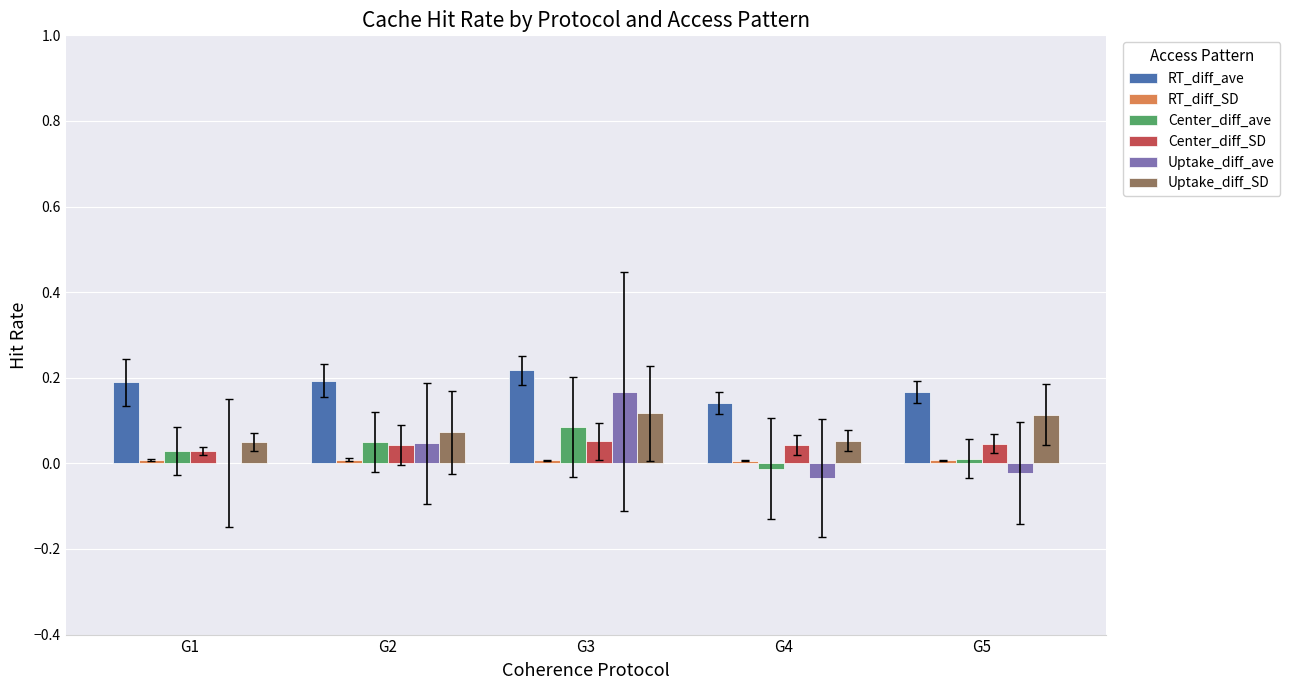

How many groups of bars are there?

5